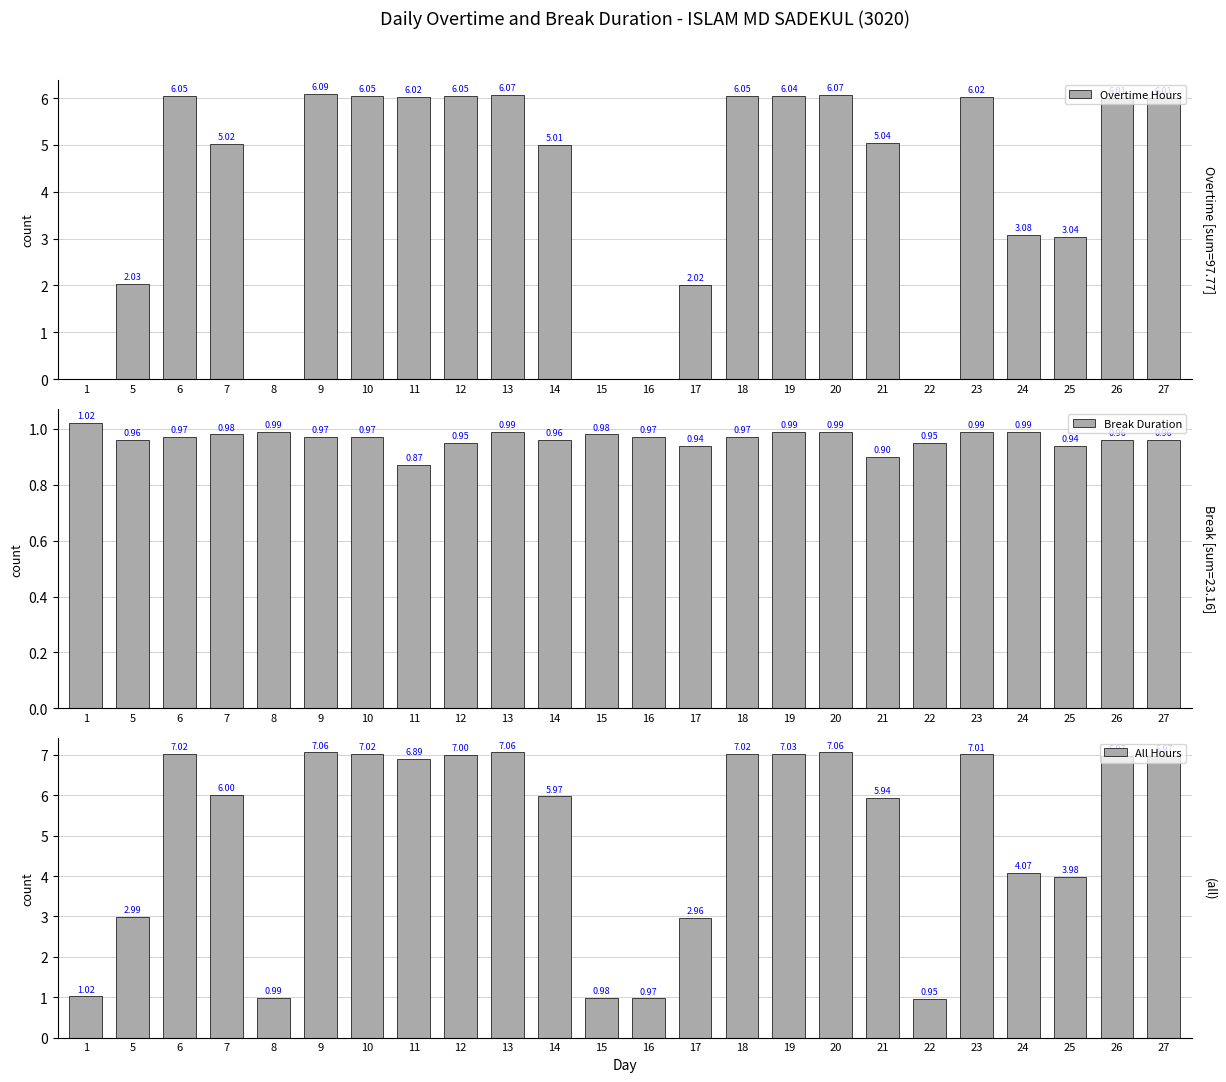

True or false: All Hours has a value of 1.3 at 22.

False